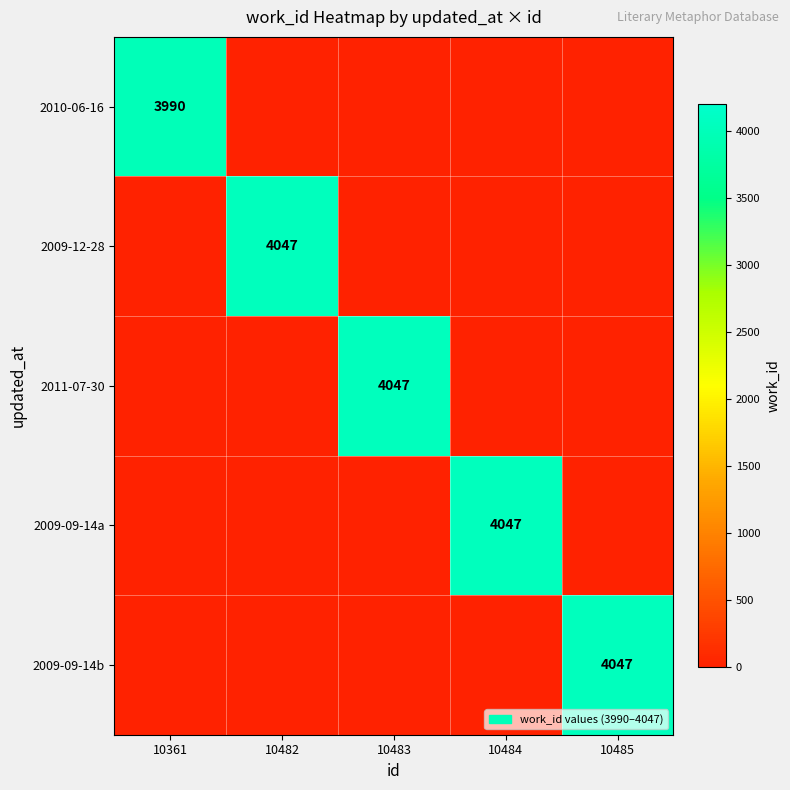

Which has a higher value, 10484 or 10485?

10484